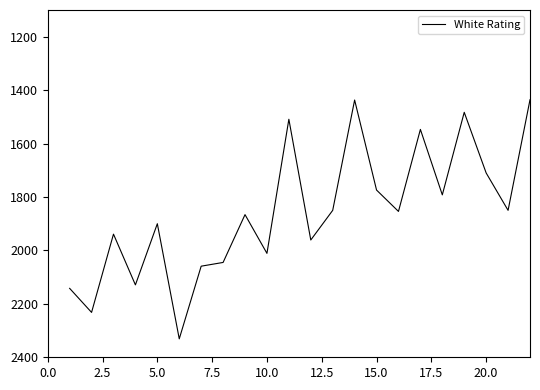

What is the greatest value displayed?

2331